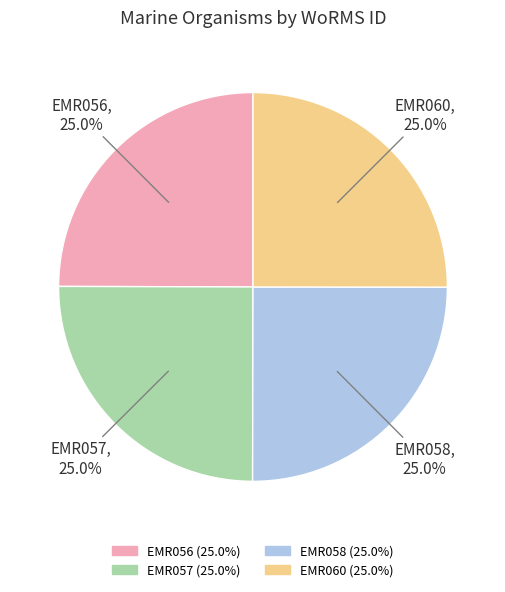

To the nearest percent, what portion does EMR056 represent?

25%